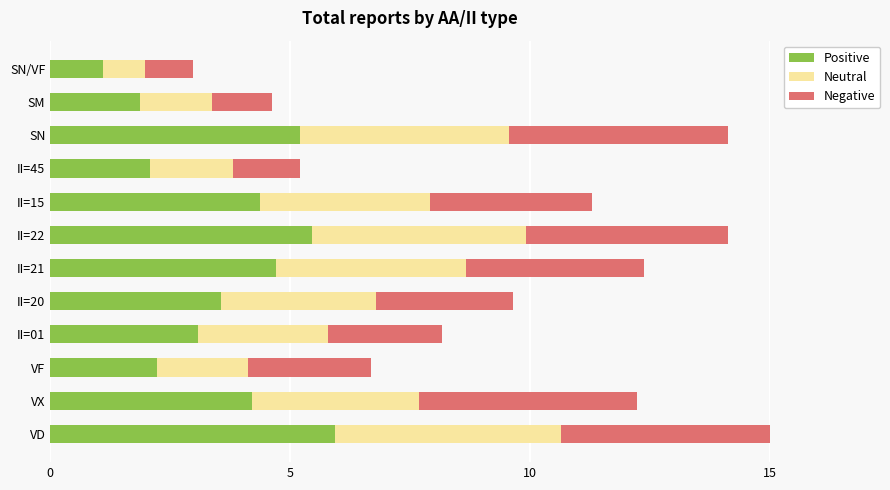

What is the approximate value of Positive at II=15?

4.4